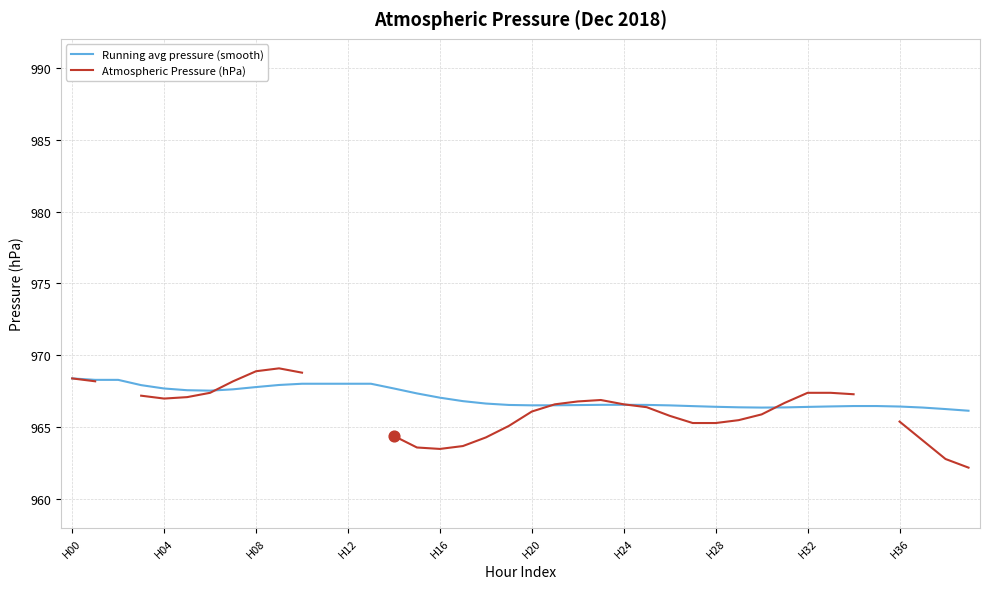

Is the value of Running avg pressure (smooth) at 37 greater than the value of Atmospheric Pressure (hPa) at 14?

Yes